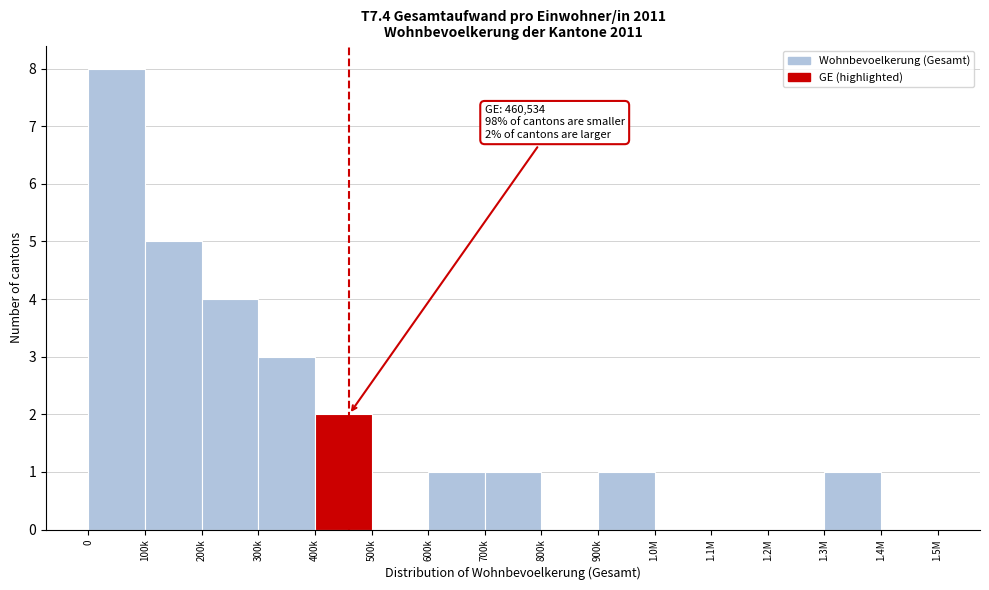

Reading left to right, list all the values displayed in this chart.

0=8	100k=5	200k=4	300k=3	400k=2	500k=0	600k=1	700k=1	800k=0	900k=1	1.0M=0	1.1M=0	1.2M=0	1.3M=1	1.4M=0